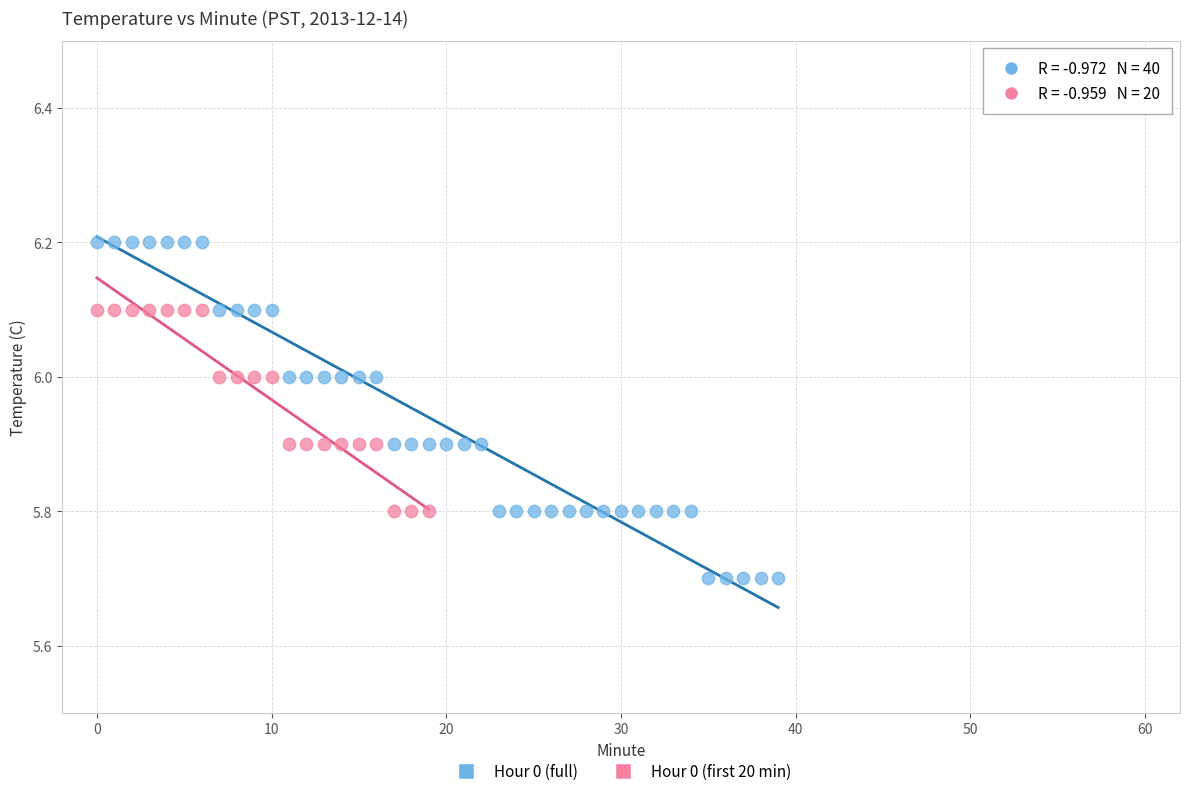

Which series contains the highest Y value?

Hour 0 (full)